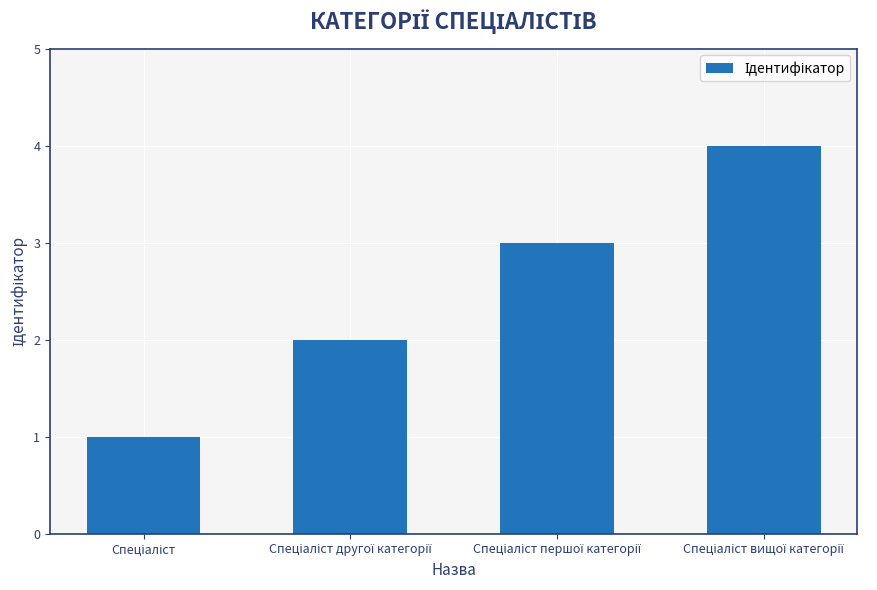

What is the sum of all values?

10